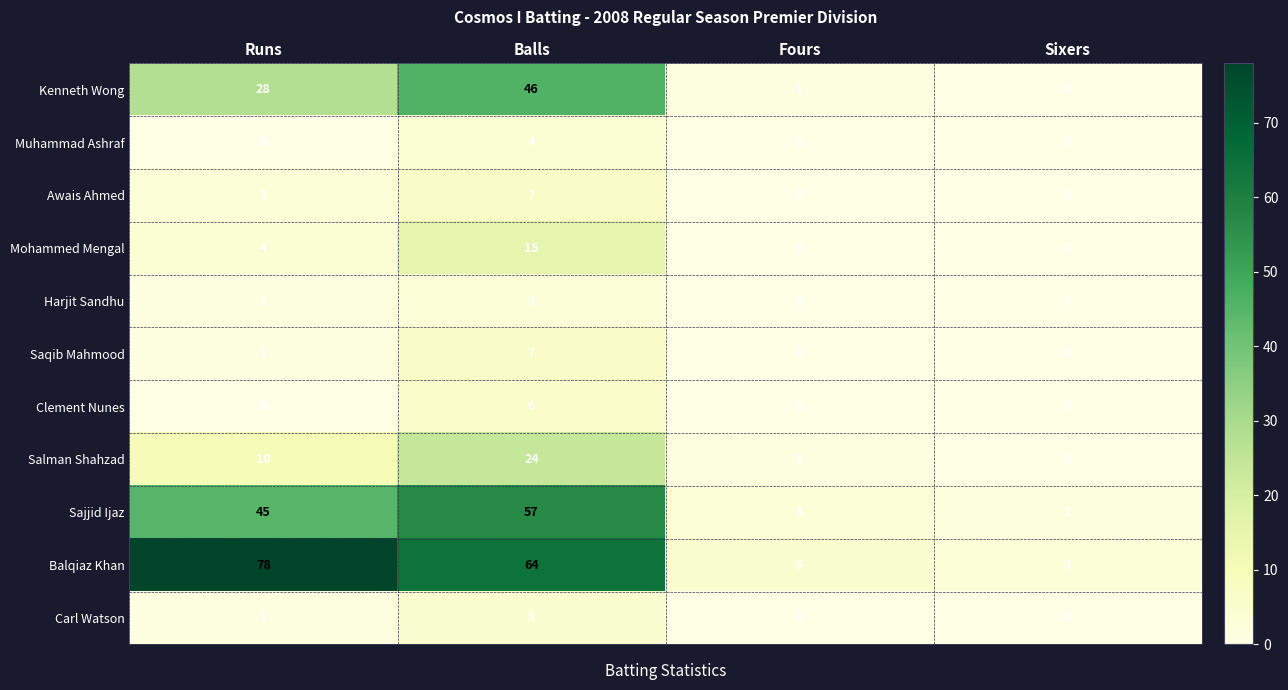

What is the sum of all Kenneth Wong values?

75